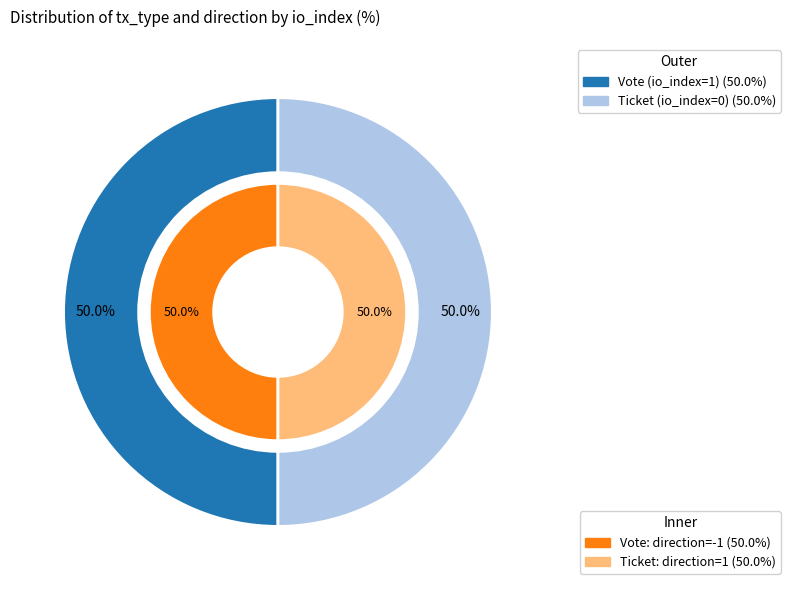

Rank the categories by value from highest to lowest.

Vote, Ticket